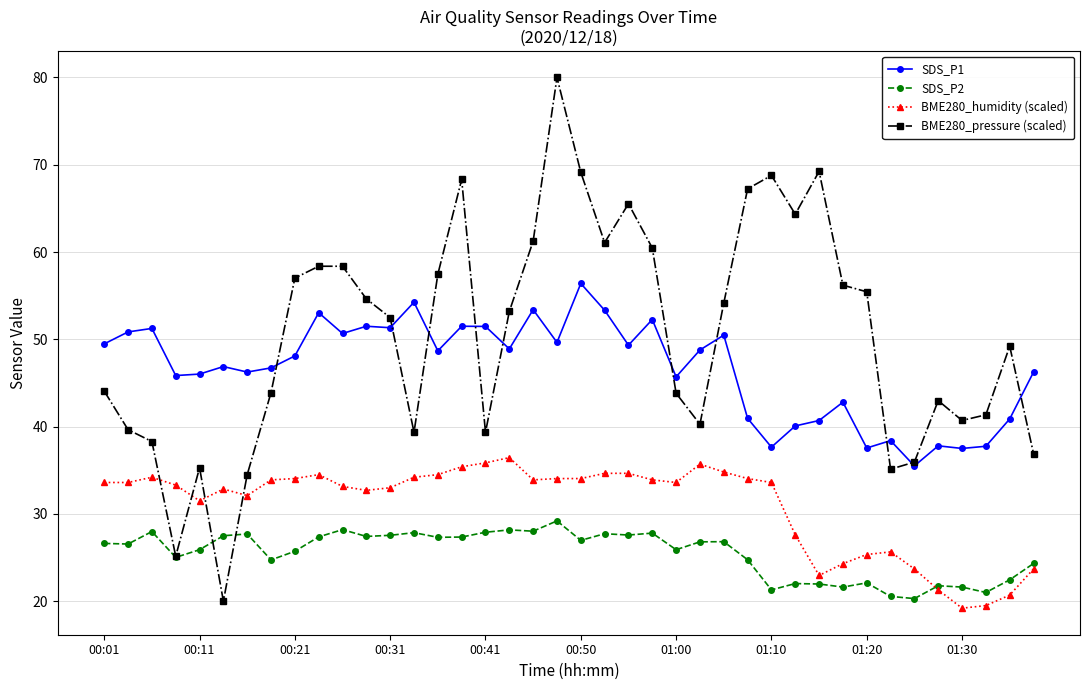

Count the number of categories in the chart.

40